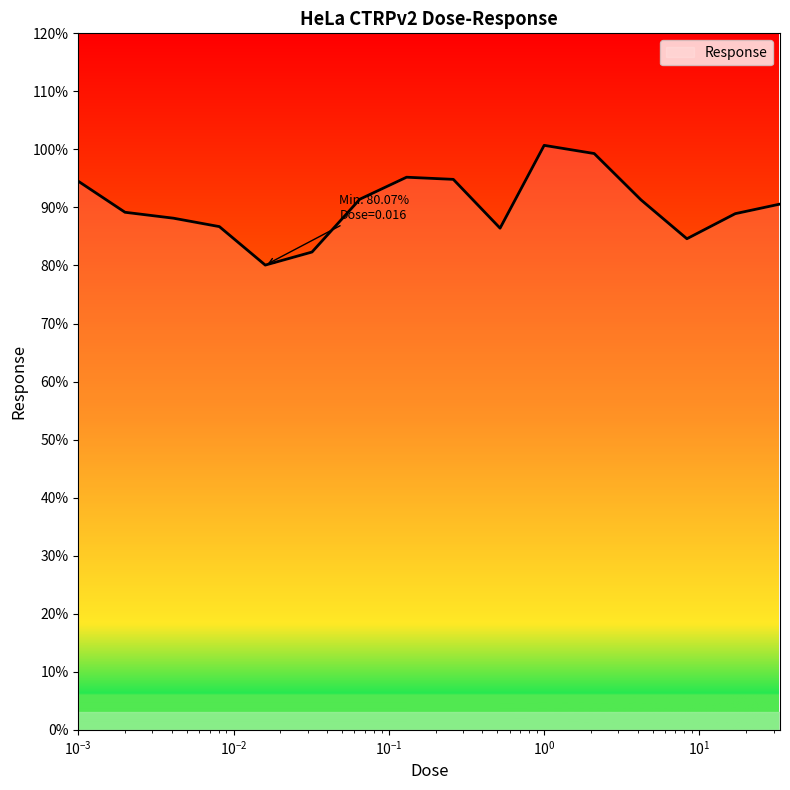

What is the difference between the maximum and minimum values?

20.6